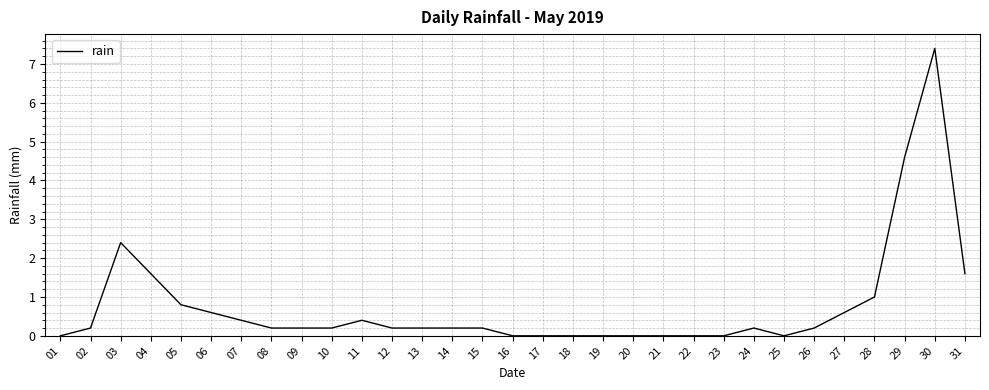

At which label is the value closest to 3?

03